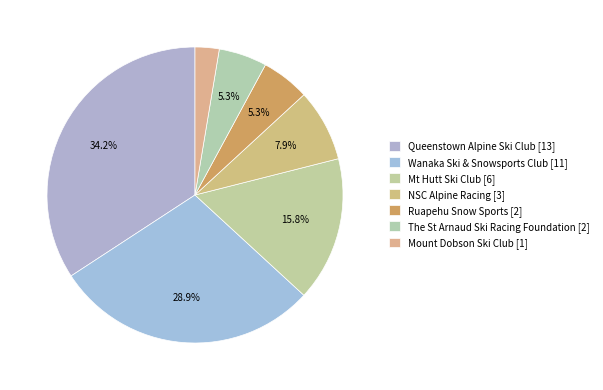

Count the number of slices in the pie.

7